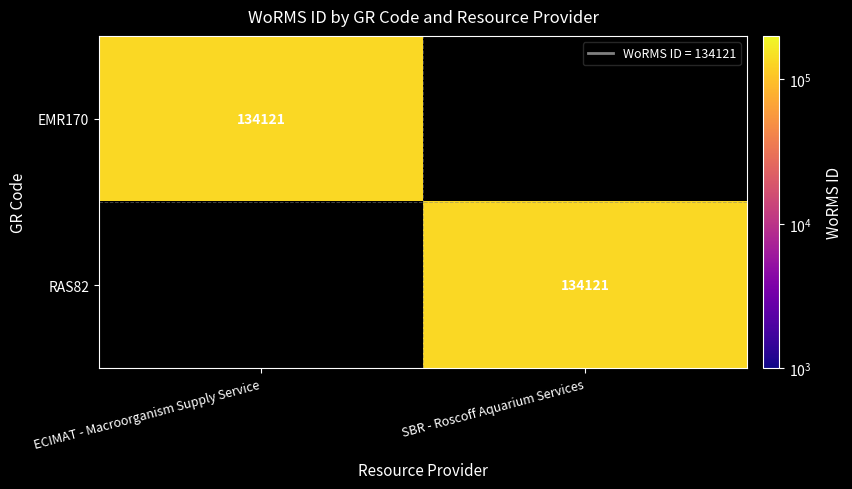

The value of RAS82 at SBR - Roscoff Aquarium Services is 134121. True or false?

True